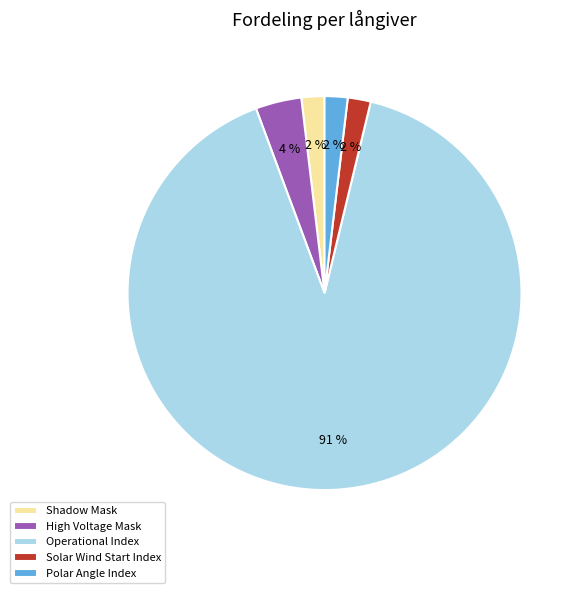

How many segments does this pie chart have?

5